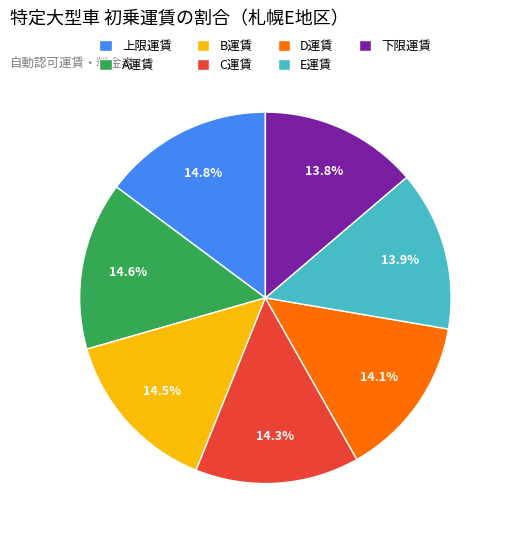

What percentage is NOT represented by 下限運賃?

86.2%